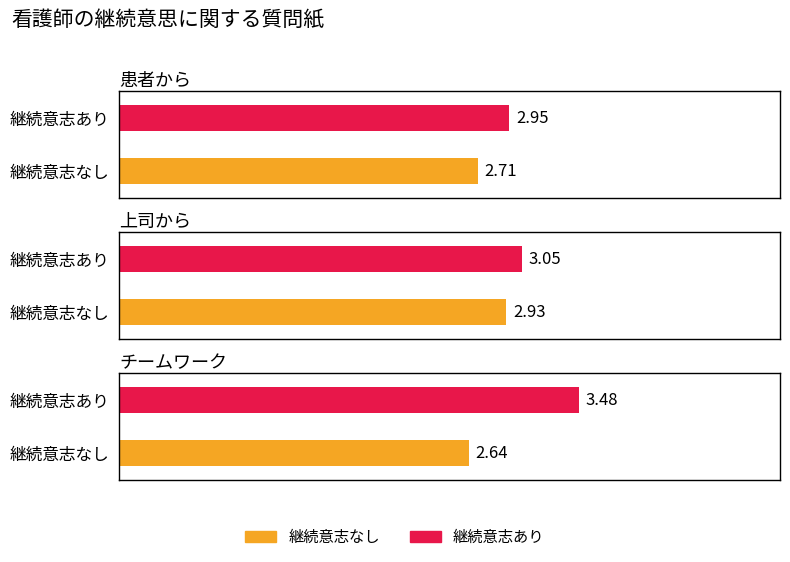

Does the chart contain stacked bars?

No